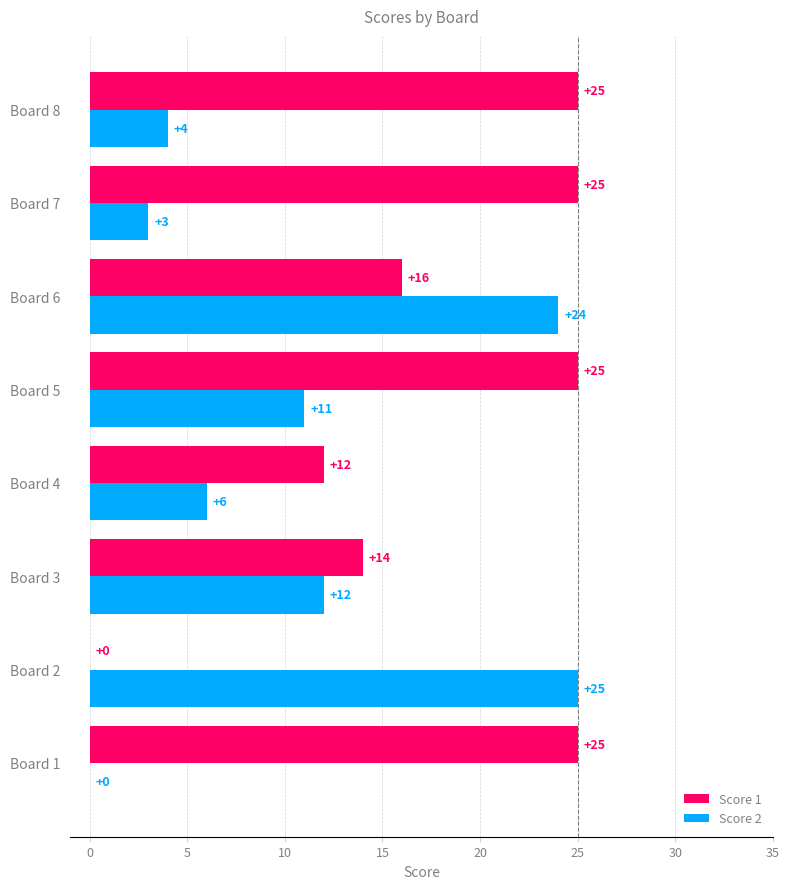

Which series has the widest spread of values?

Score 1